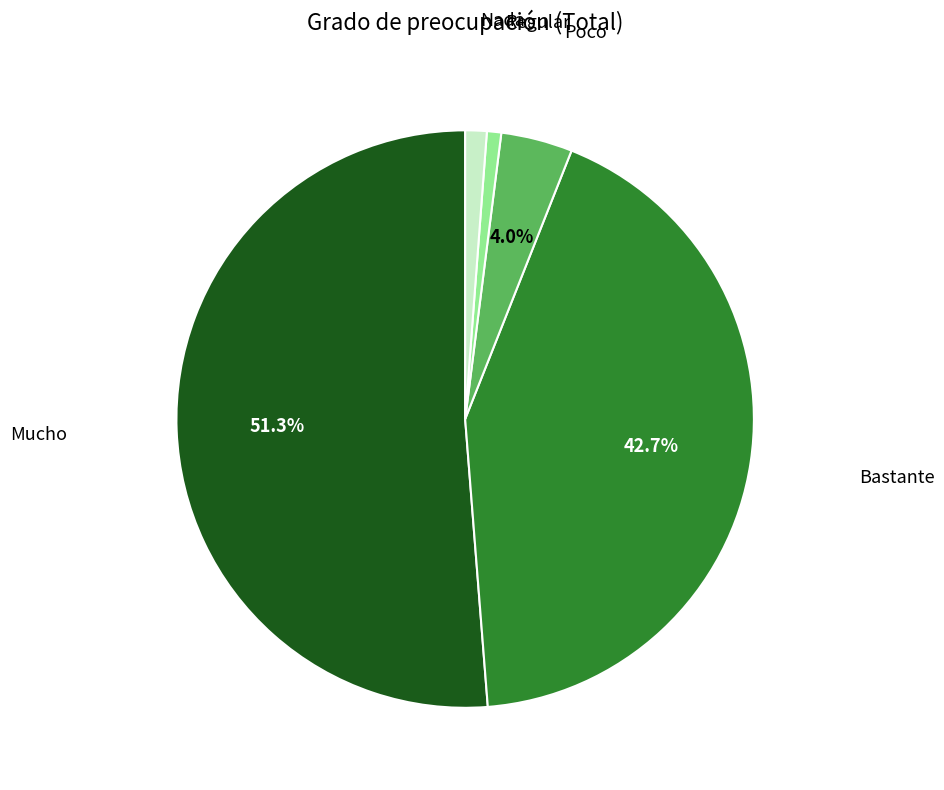

How many segments does this pie chart have?

5